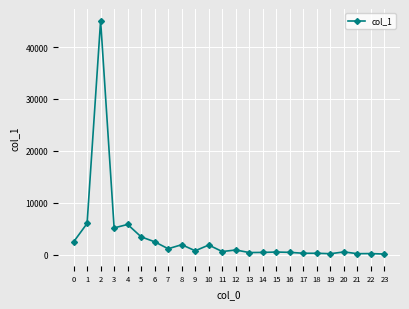

What is the sum of all values?

81803